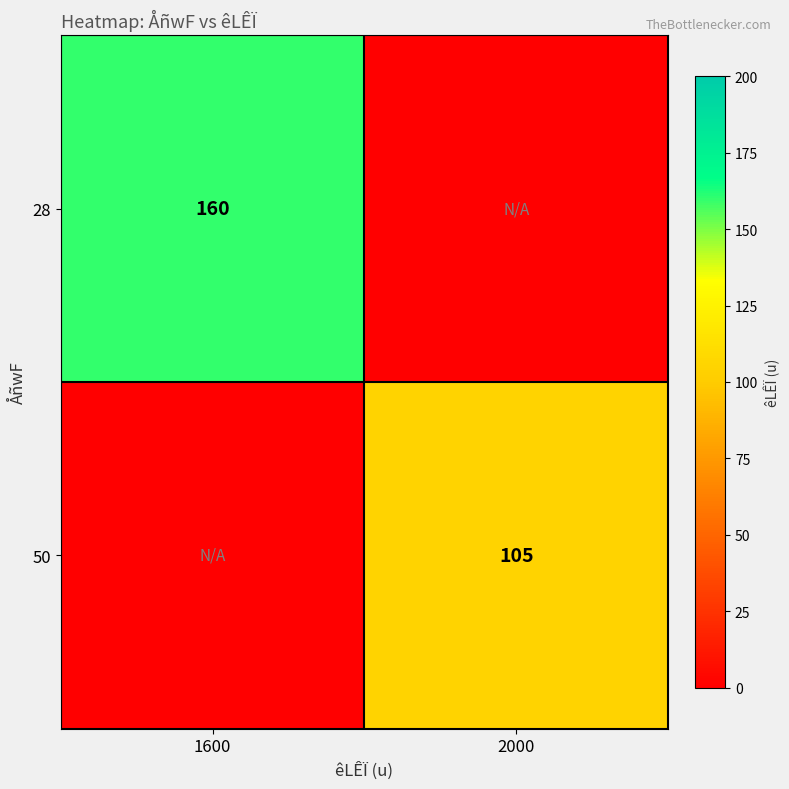

The value of 28 at 1600 is 36. True or false?

False